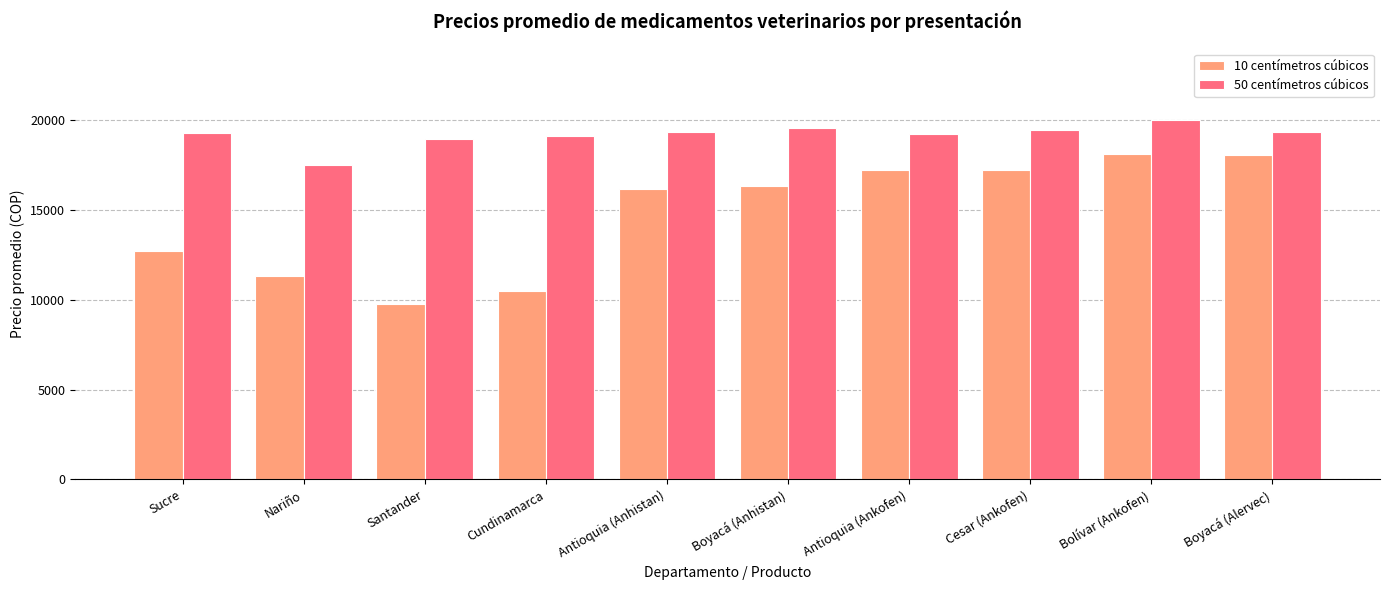

The 50 centímetros cúbicos series shows 19272.7 at Sucre. True or false?

True